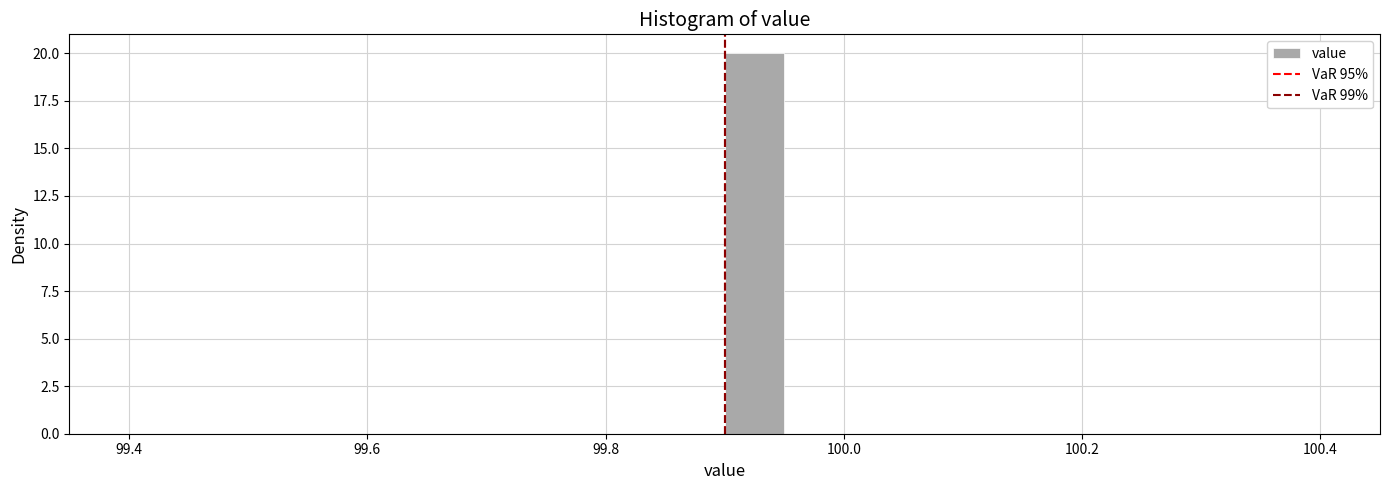

Read against the x-axis, roughly where is the centre of the tallest bar?

99.92